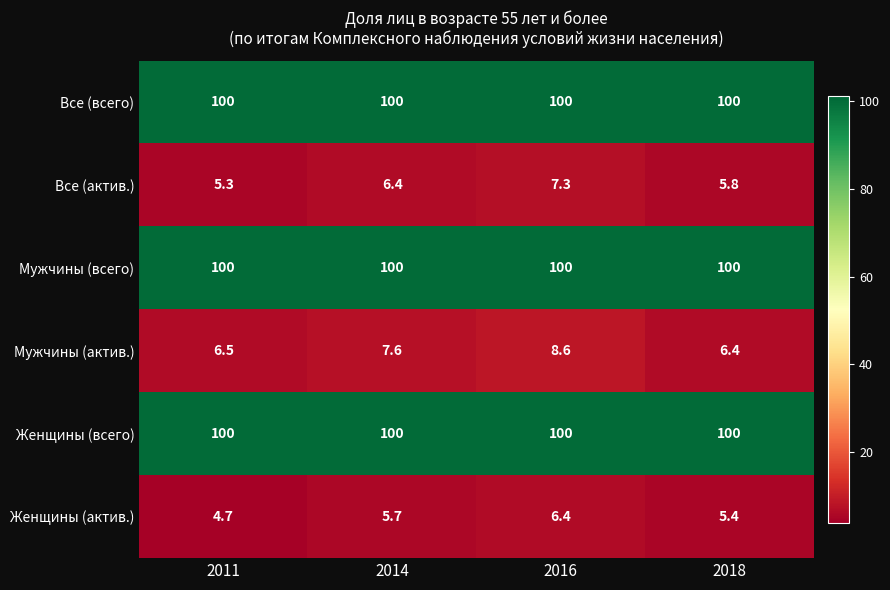

True or false: Женщины (всего) has a value of 154.5 at 2016.

False